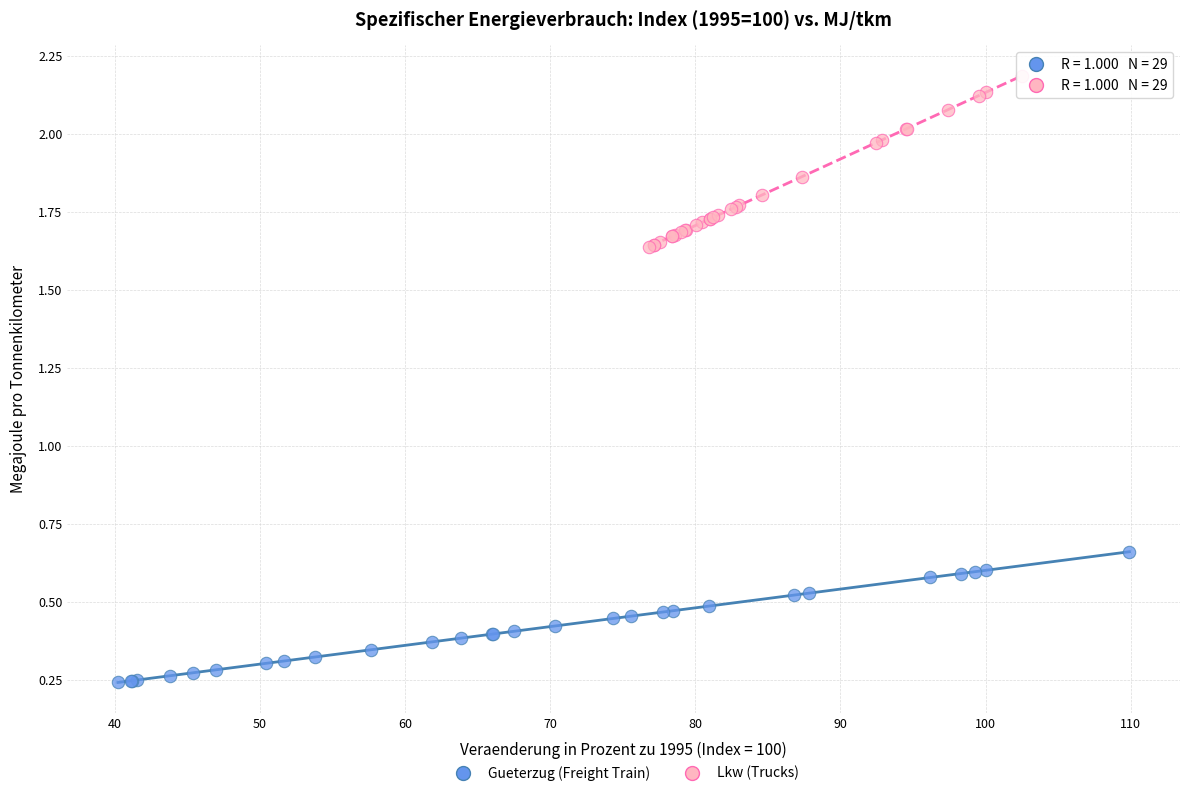

Which series contains the lowest Y value?

Gueterzug (Freight Train)